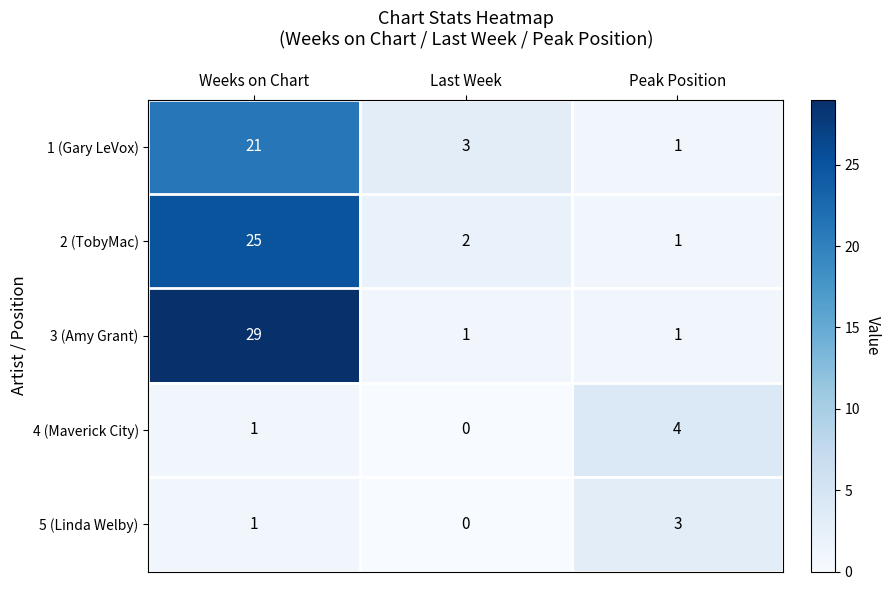

At how many categories does at least one series exceed 17?

1